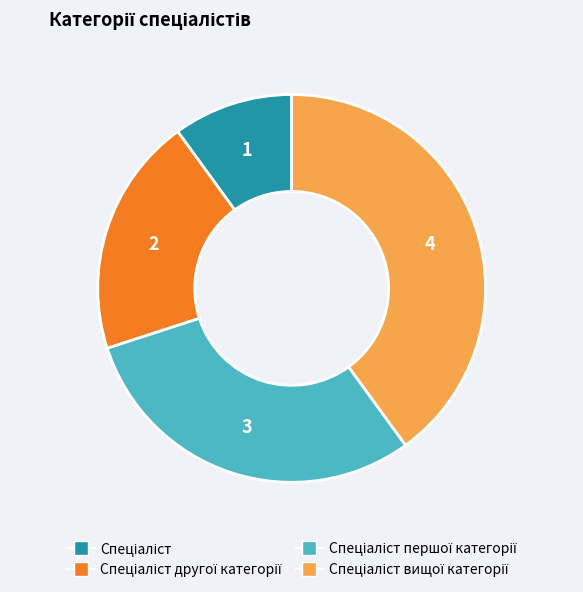

Does any single category account for the majority?

No